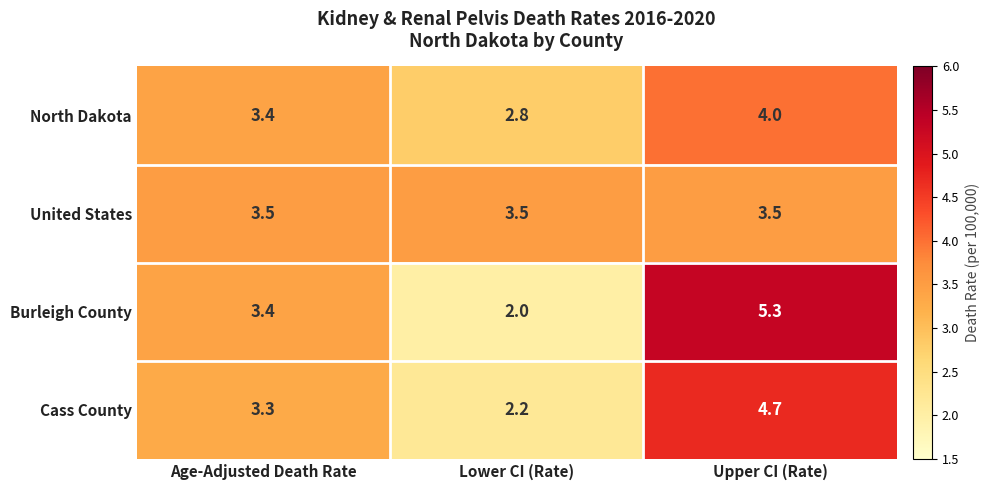

List the labels in order of North Dakota value, largest first.

Upper CI (Rate), Age-Adjusted Death Rate, Lower CI (Rate)